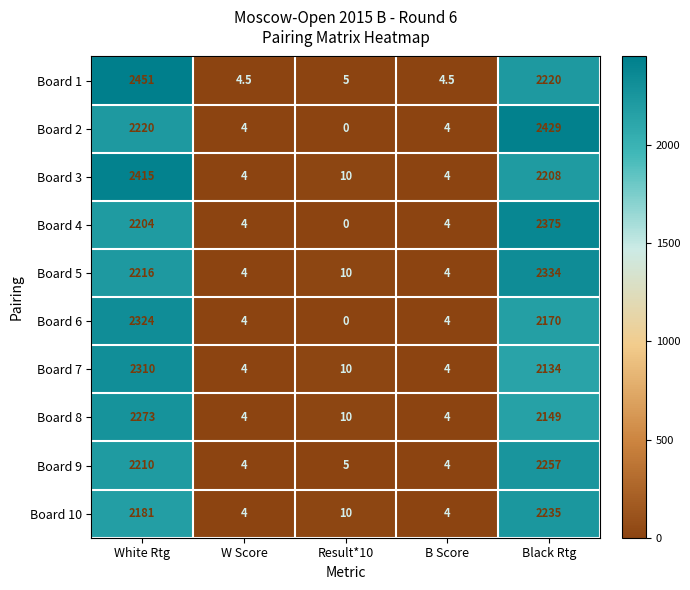

True or false: Board 4 has a value of 4.0 at B Score.

True